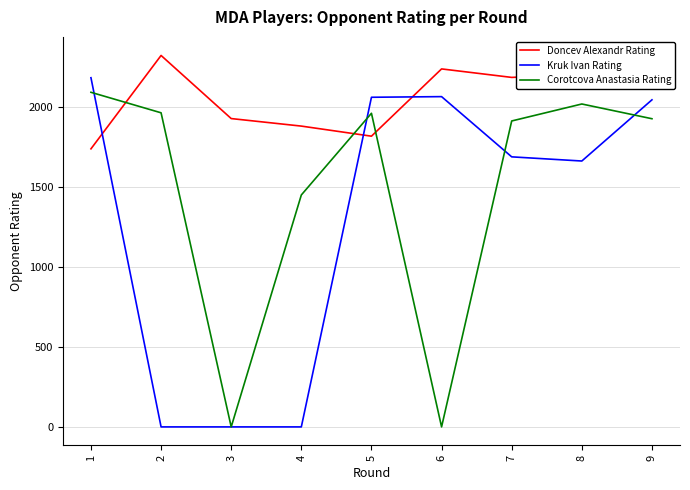

Which series ends up on top after the final intersection of Kruk Ivan Rating and Doncev Alexandr Rating?

Doncev Alexandr Rating